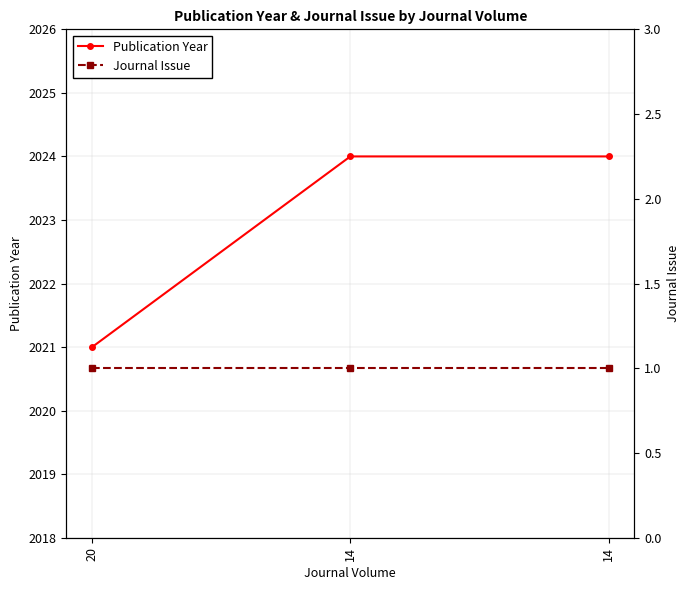

What is the difference between the highest and lowest values at 20?

2020